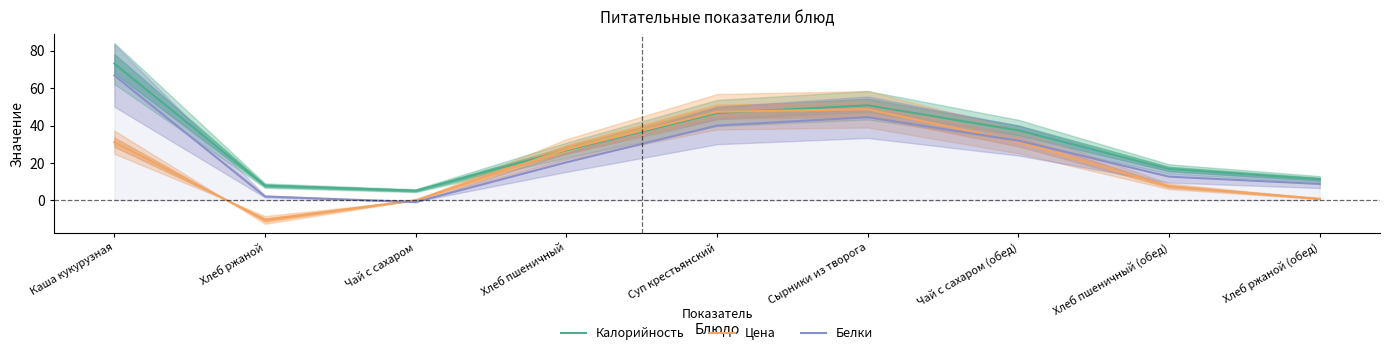

True or false: Калорийность has more than 1 interior local peaks.

False